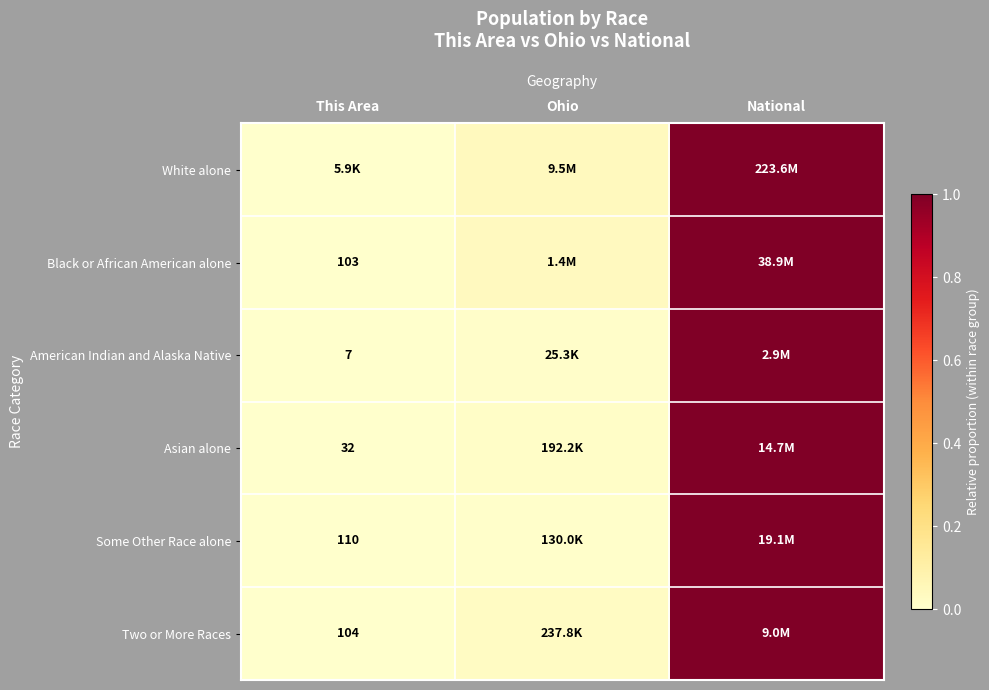

Between Ohio and National, which is larger?

National